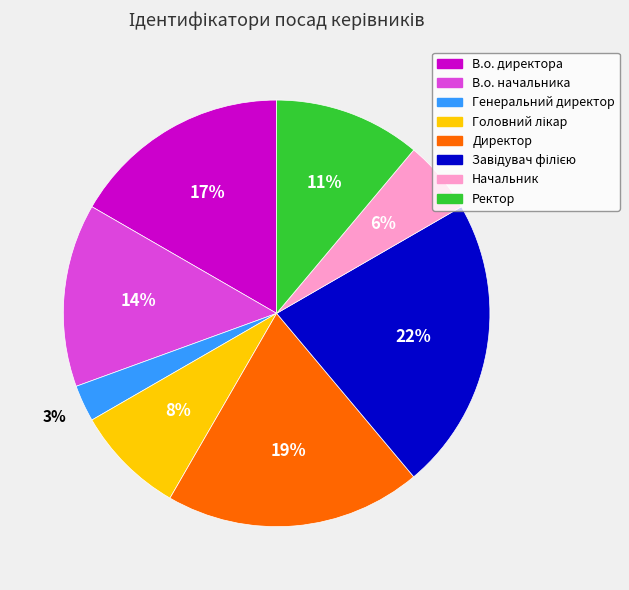

True or false: В.о. начальника accounts for 26% of the total.

False